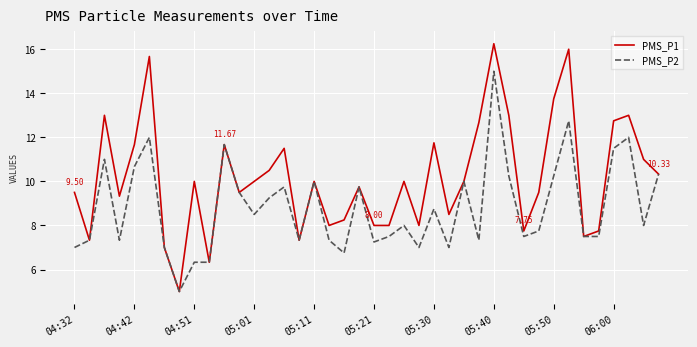

Which series has the largest range (max minus min)?

PMS_P1